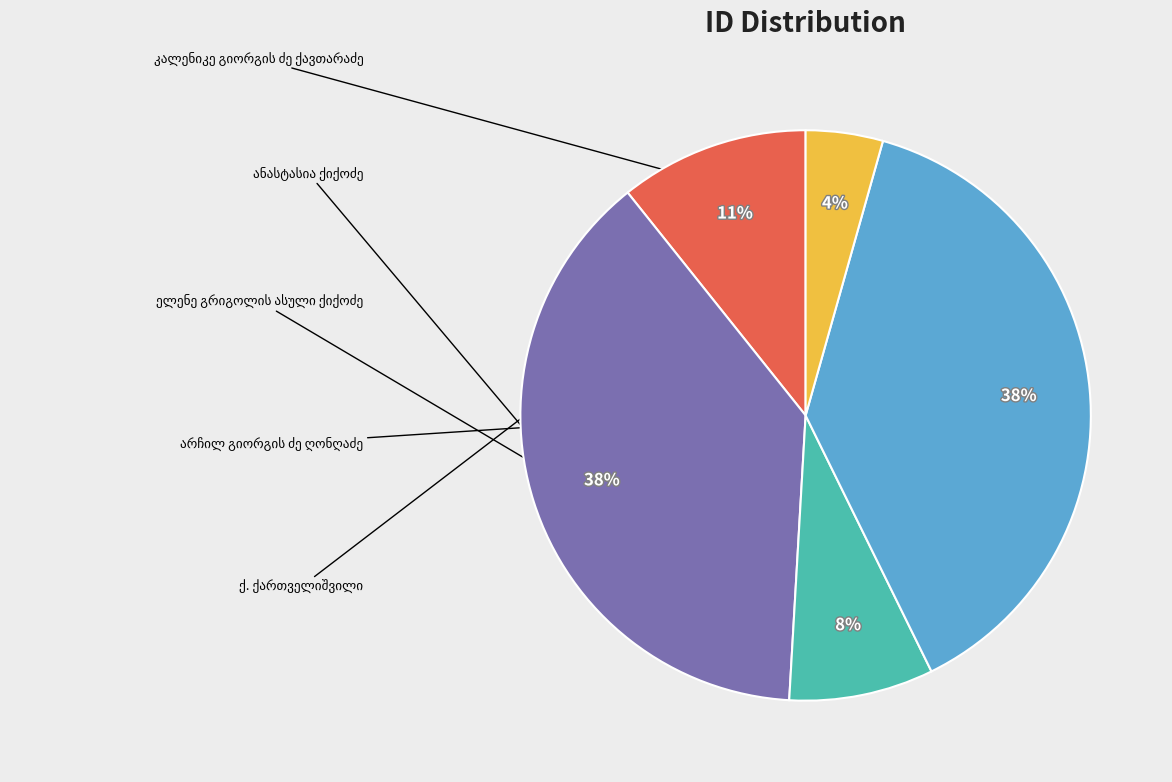

Does any single category account for the majority?

No